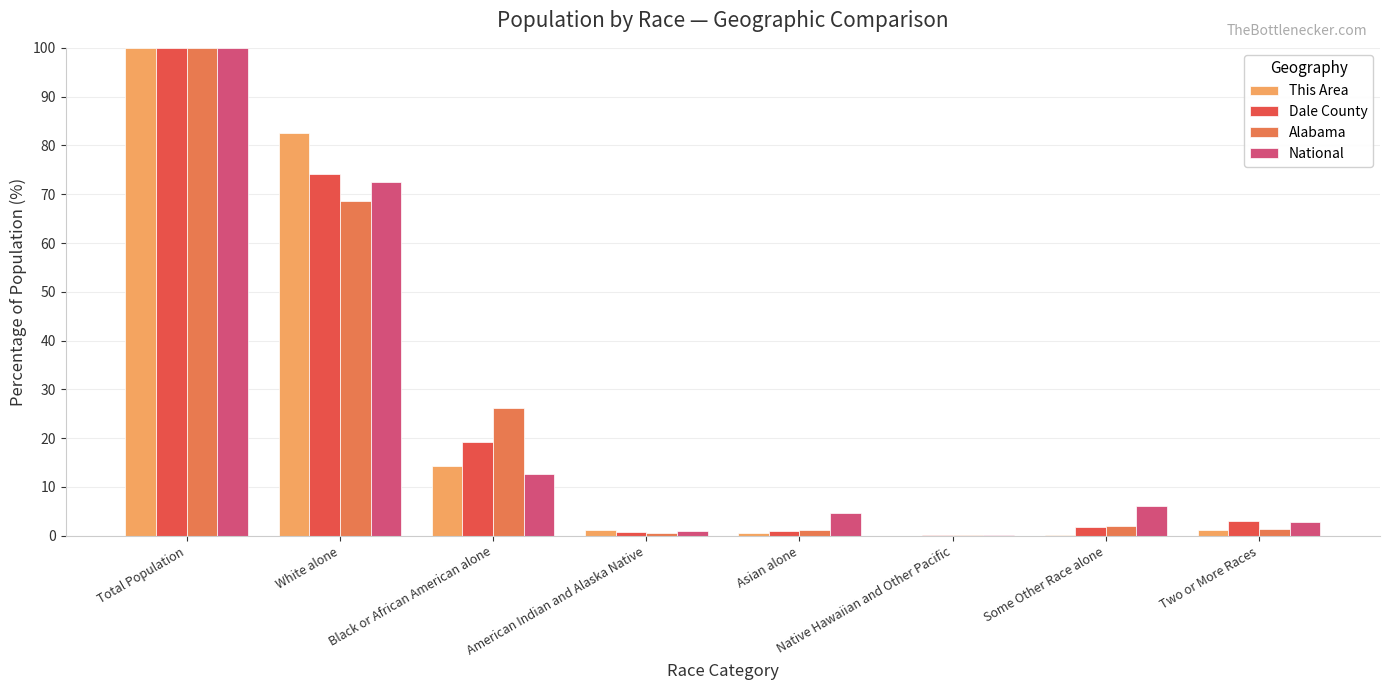

Between Total Population and Black or African American alone, which series saw the biggest shift?

National